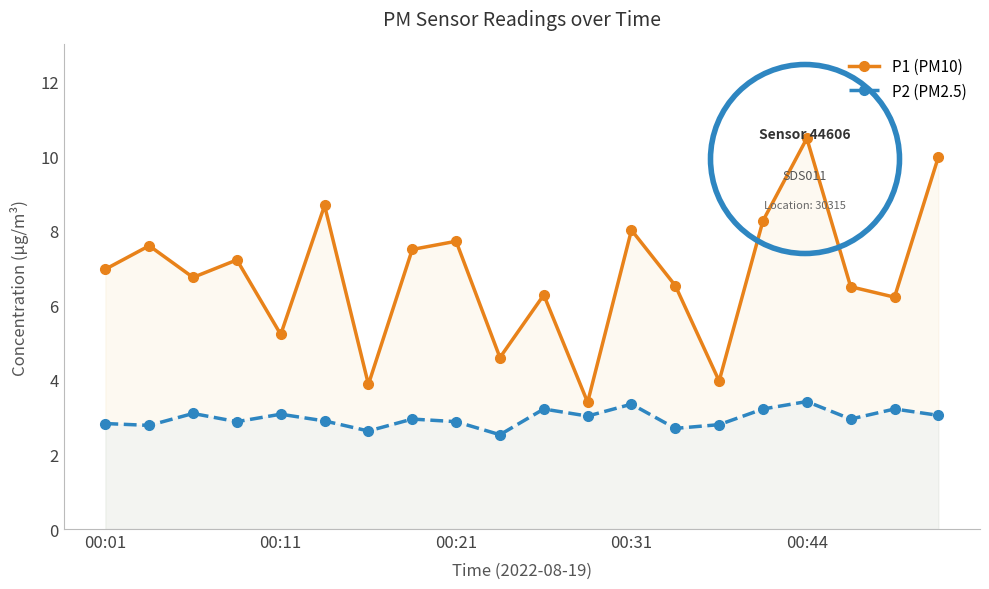

What are all the series names shown in the legend?

P1 (PM10), P2 (PM2.5)